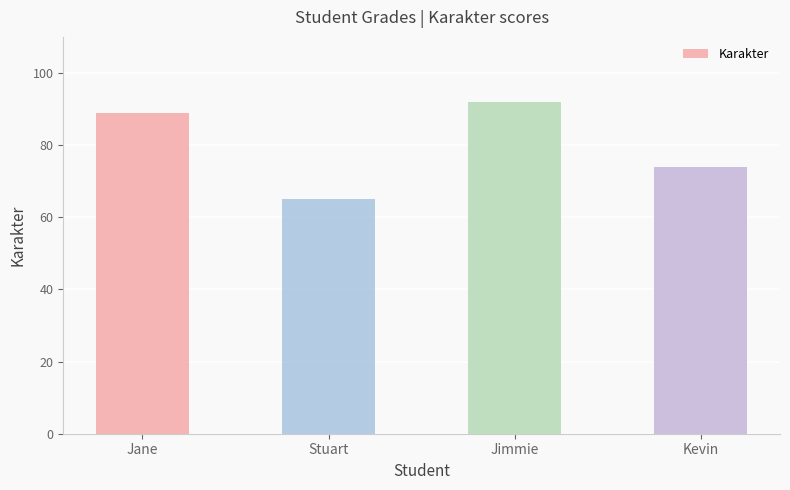

How many values are between 74 and 92?

3